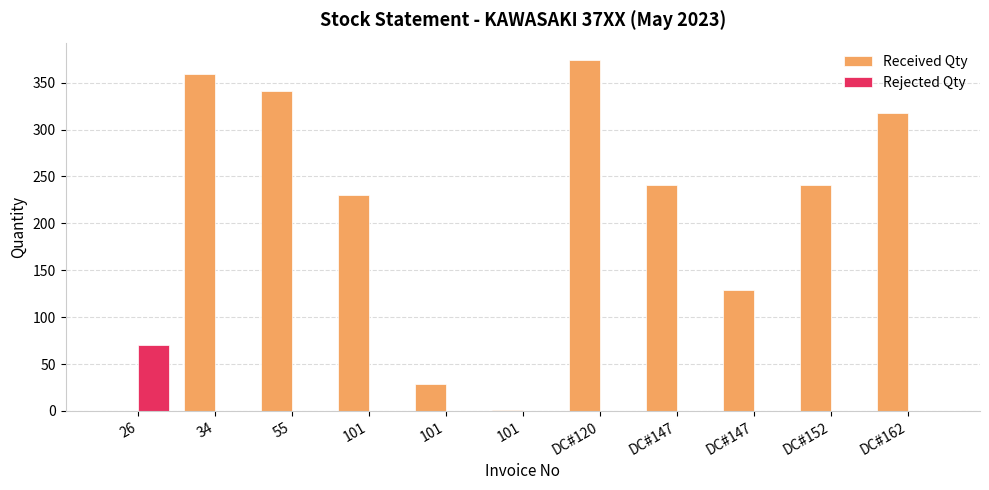

At how many categories does at least one series exceed 31?

9